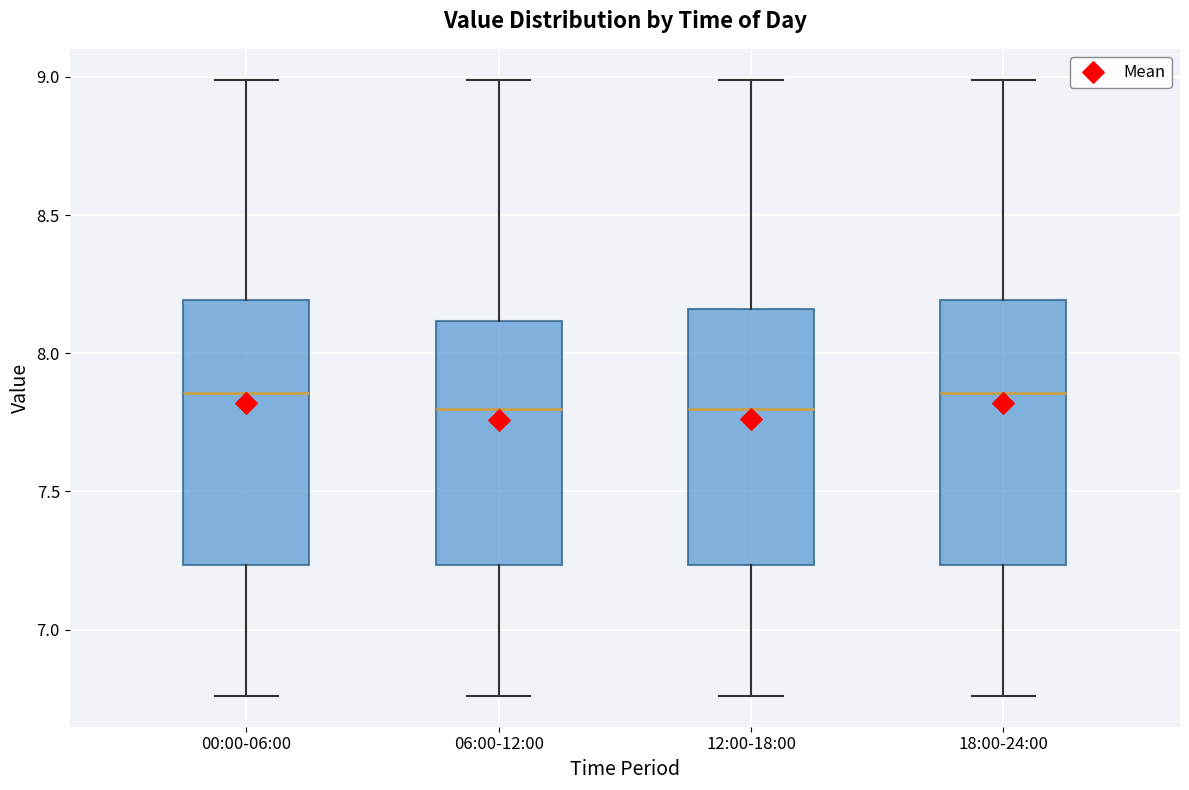

Reading left to right, read every box against the y-axis: the position of its median line, the range the box covers, and the ends of its whiskers. The values are not printed on the chart, so give them approximately, as read against the axis.

00:00-06:00: median 7.85, box 7.25 to 8.20, whiskers 6.75 to 9.00
06:00-12:00: median 7.80, box 7.25 to 8.10, whiskers 6.75 to 9.00
12:00-18:00: median 7.80, box 7.25 to 8.15, whiskers 6.75 to 9.00
18:00-24:00: median 7.85, box 7.25 to 8.20, whiskers 6.75 to 9.00